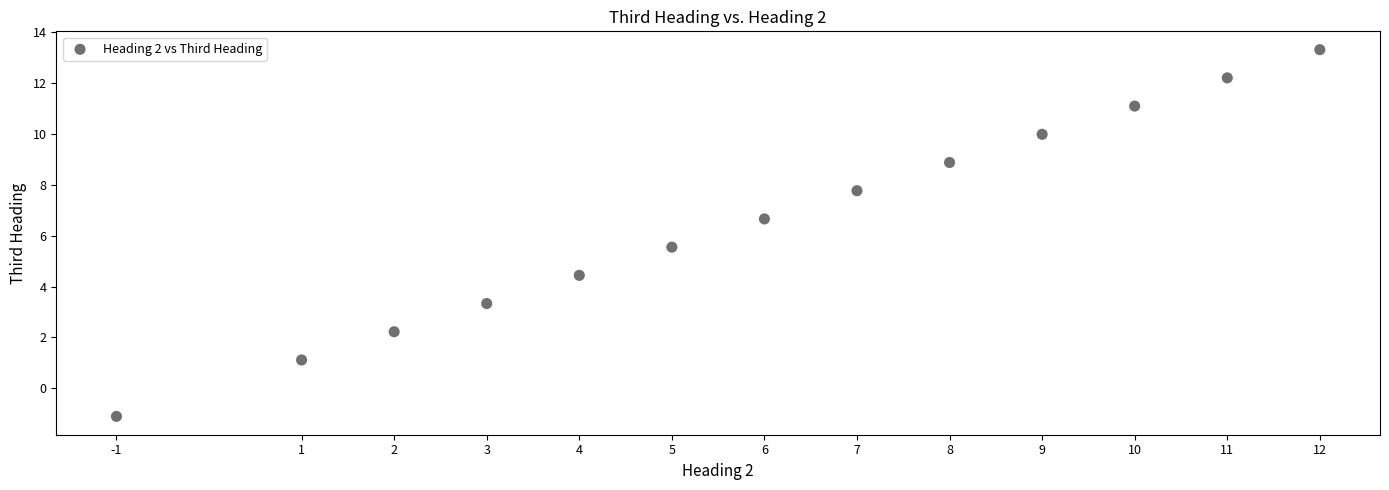

What is the range of X values (max minus min)?

13.0